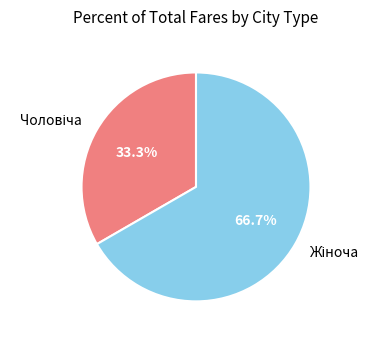

Does any single category account for the majority?

Yes